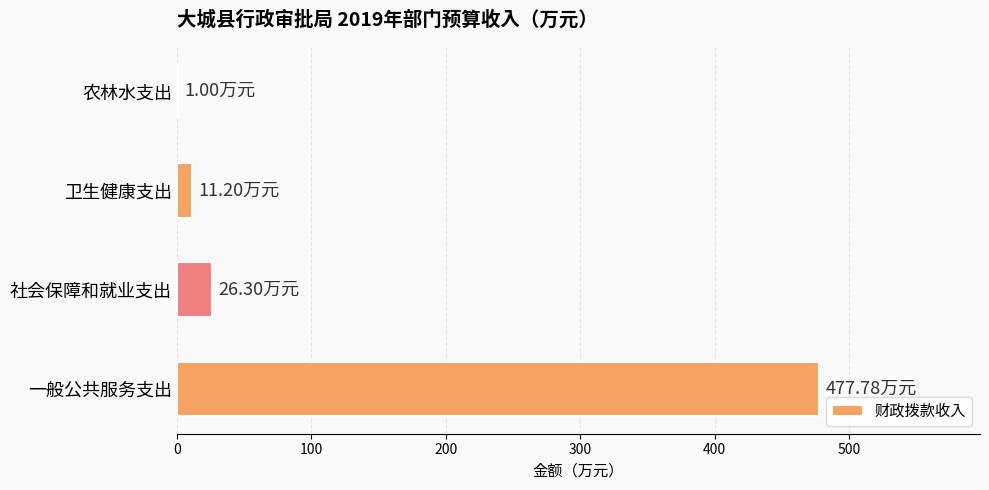

What is the sum of all values?

516.3